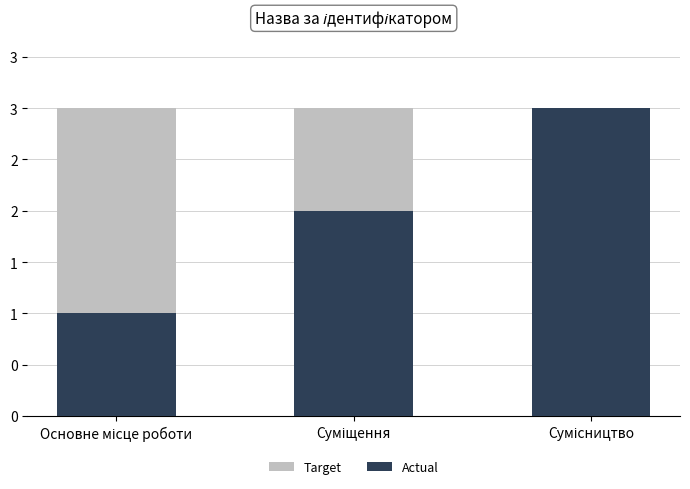

What is the label of the 2nd bar from the left?

Суміщення